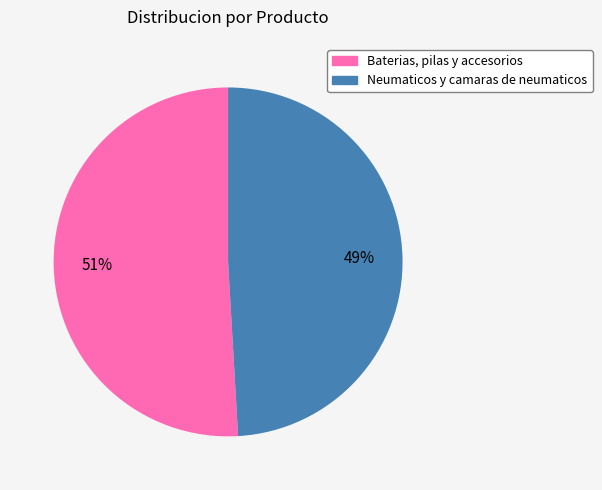

What is the ratio of the value at Neumaticos y camaras de neumaticos to the value at Baterias, pilas y accesorios?

1.0